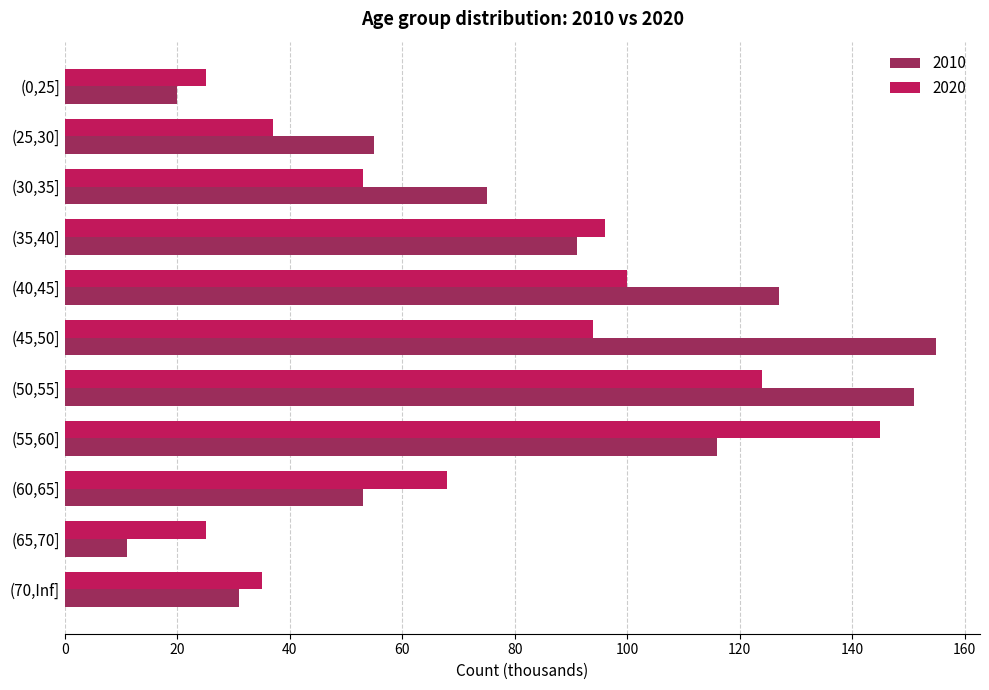

What are all the series names shown in the legend?

2010, 2020